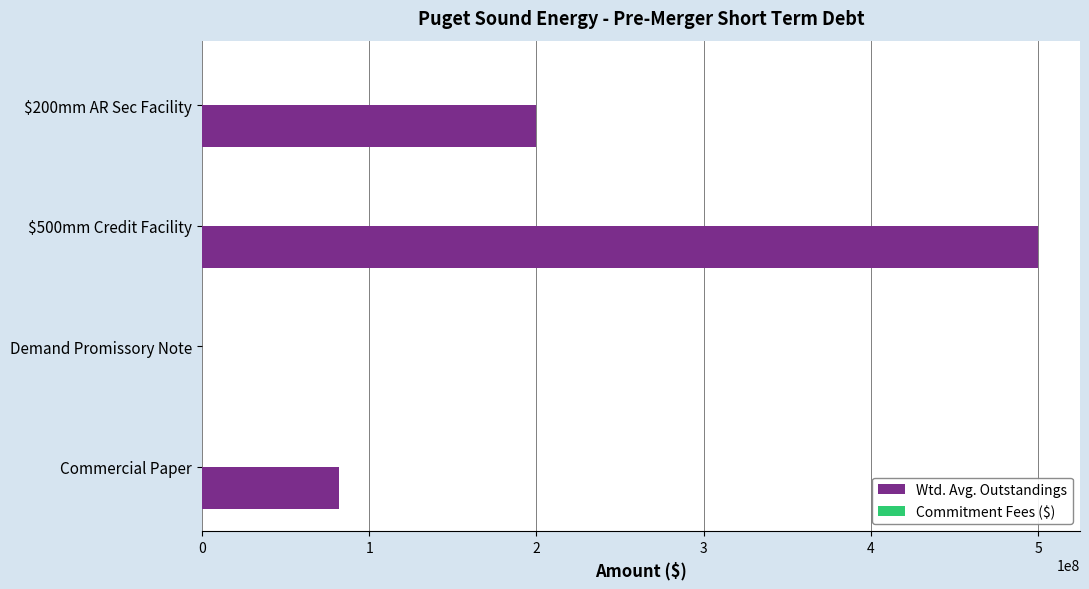

What is the sum of all Wtd. Avg. Outstandings values?

782210781.0